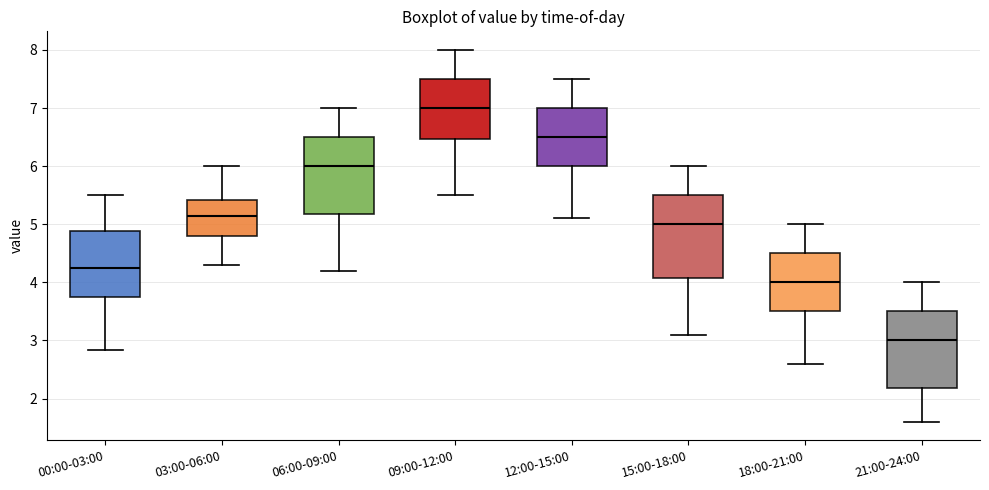

Reading left to right, read every box against the y-axis: the position of its median line, the range the box covers, and the ends of its whiskers. The values are not printed on the chart, so give them approximately, as read against the axis.

00:00-03:00: median 4.3, box 3.7 to 4.9, whiskers 2.8 to 5.5
03:00-06:00: median 5.2, box 4.8 to 5.4, whiskers 4.3 to 6.0
06:00-09:00: median 6.0, box 5.2 to 6.5, whiskers 4.2 to 7.0
09:00-12:00: median 7.0, box 6.5 to 7.5, whiskers 5.5 to 8.0
12:00-15:00: median 6.5, box 6.0 to 7.0, whiskers 5.1 to 7.5
15:00-18:00: median 5.0, box 4.1 to 5.5, whiskers 3.1 to 6.0
18:00-21:00: median 4.0, box 3.5 to 4.5, whiskers 2.6 to 5.0
21:00-24:00: median 3.0, box 2.2 to 3.5, whiskers 1.6 to 4.0